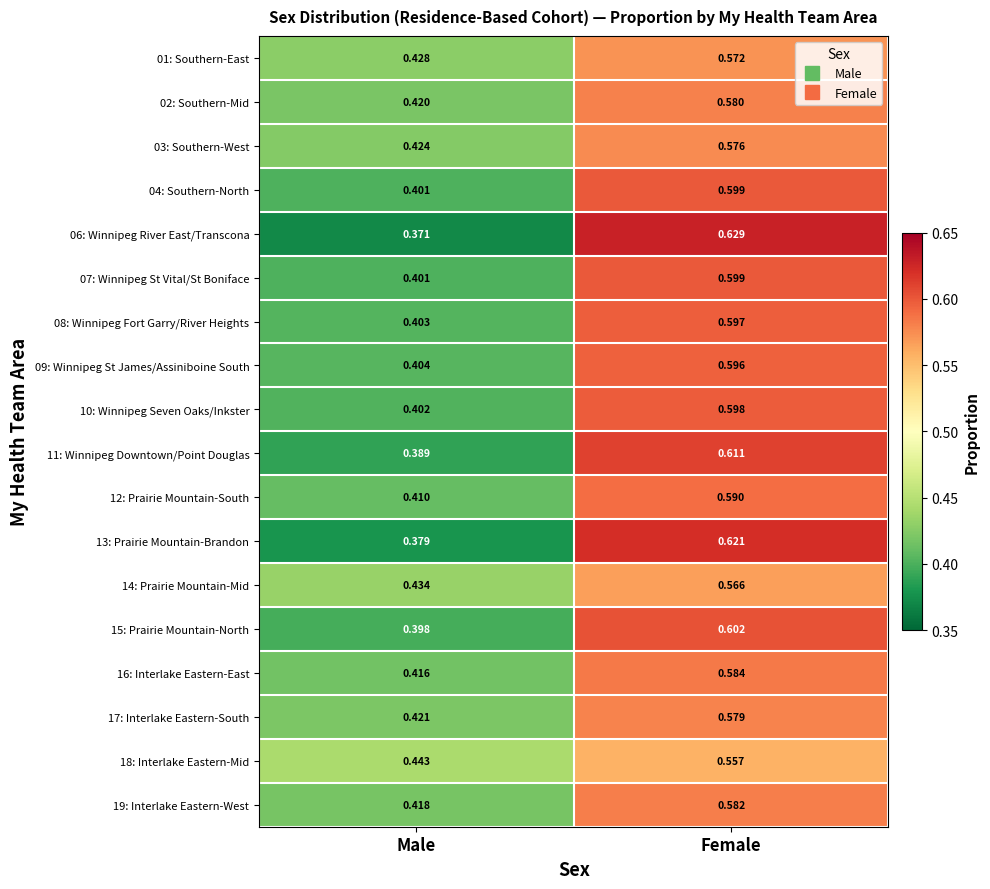

Which category has the lowest value across all series?

Male